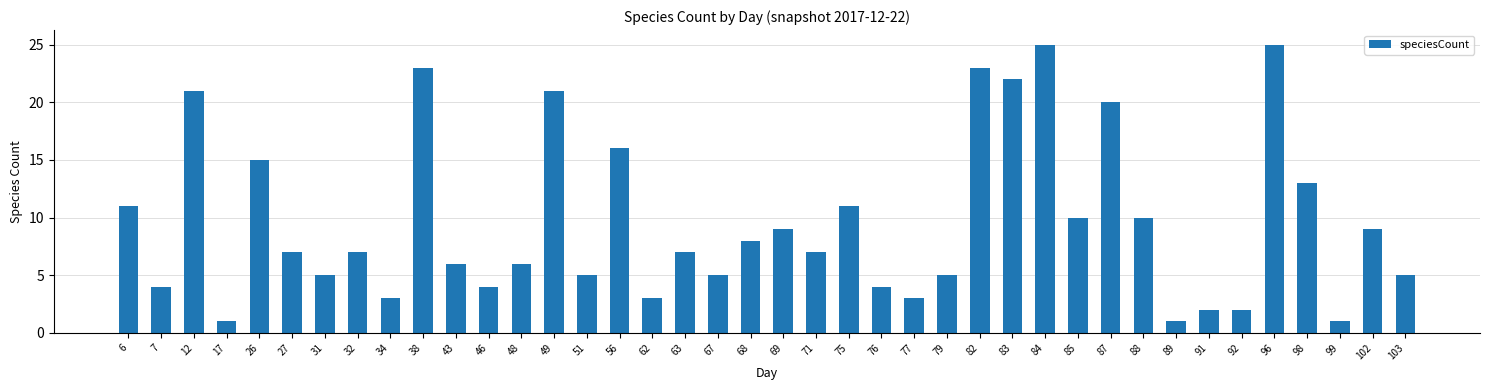

At which label does the data first exceed 7?

6